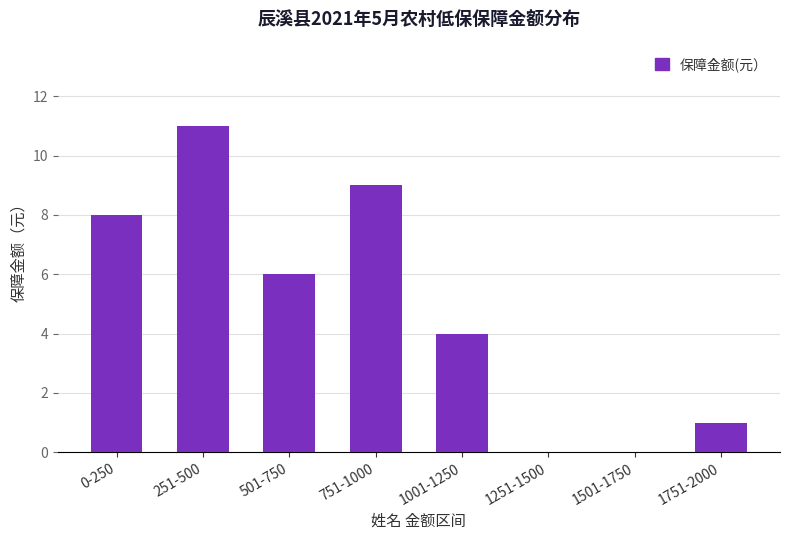

What is the sum of the values at 751-1000 and 1001-1250?

13